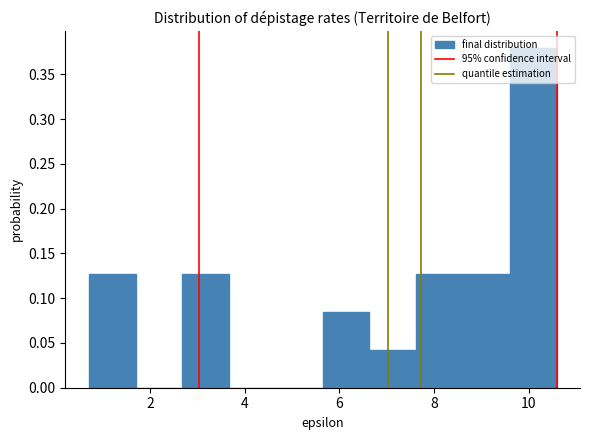

How tall is the bar that spans 2.6 to 3.6 on the x-axis? Neither the bar edges nor the heights are printed on the chart, so give them approximately, as read against the axes.

0.125